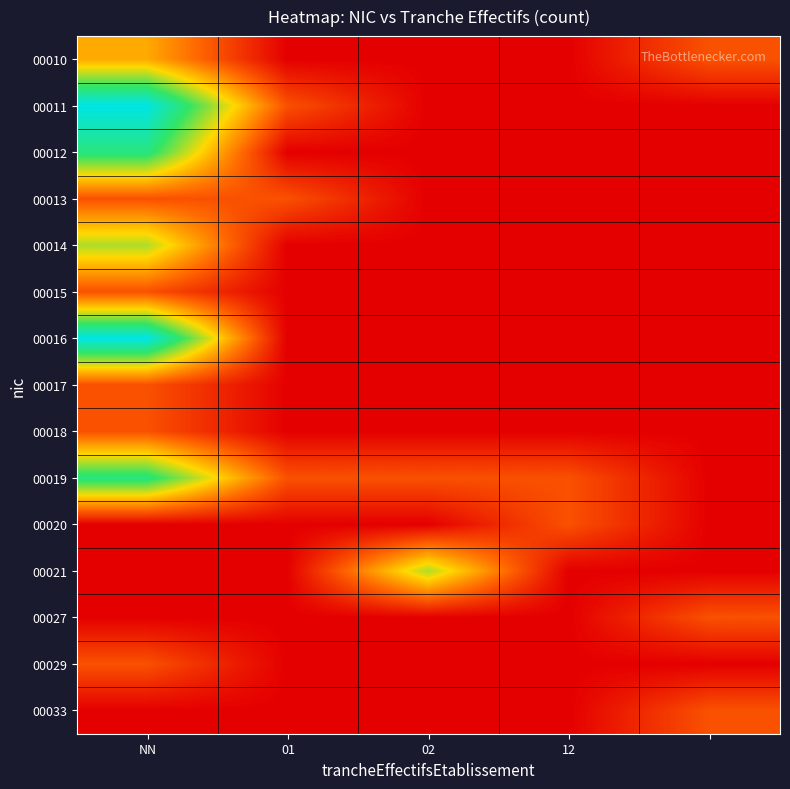

What is the maximum value shown in the chart?

5